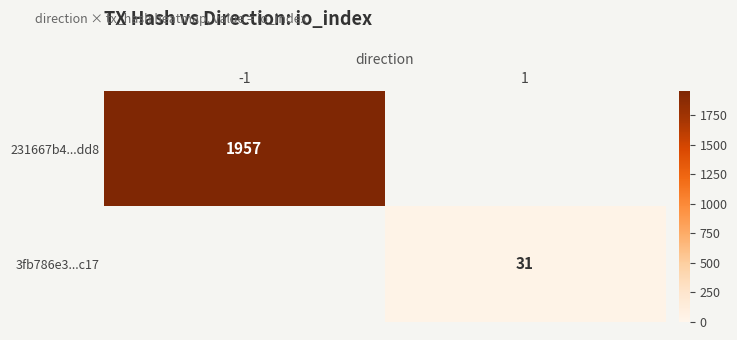

Which has a higher value, 1 or -1?

-1